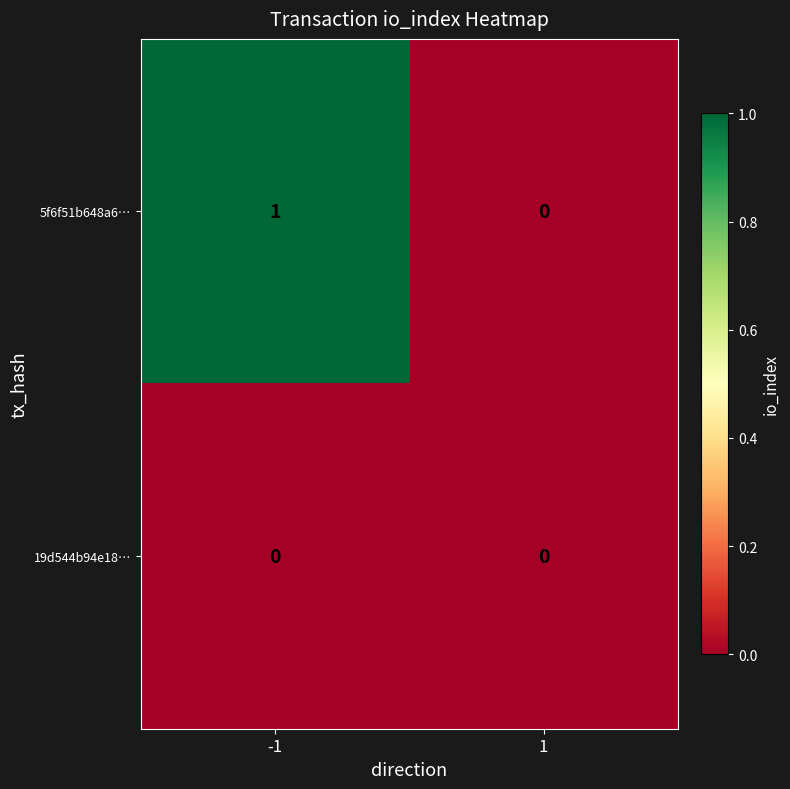

Which series has the largest total across all categories?

5f6f51b648a6…